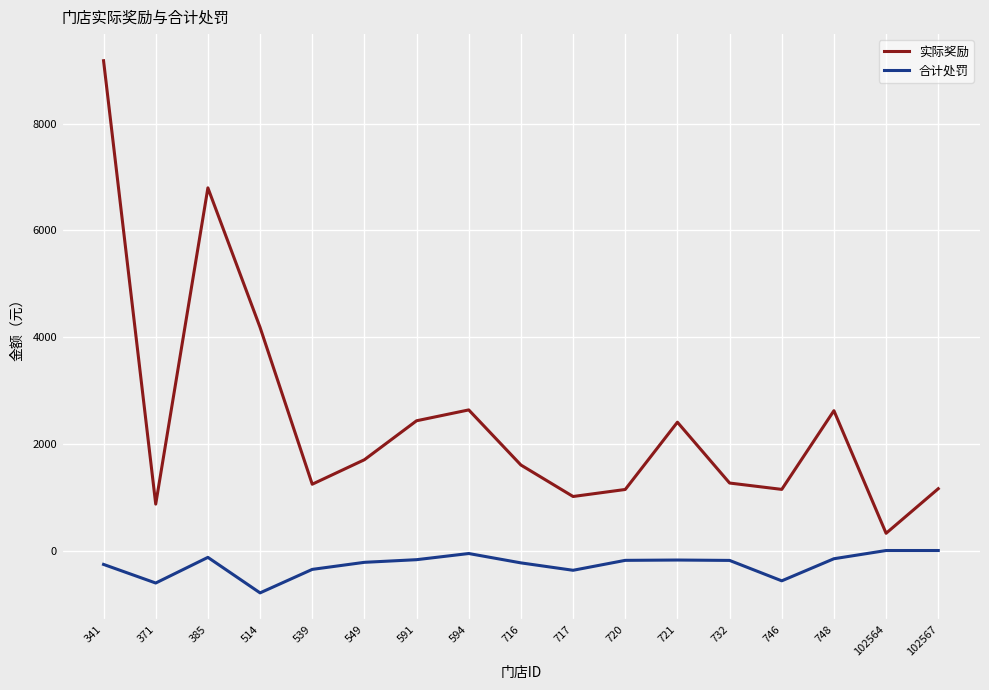

At which label is 实际奖励 closest to 4753?

514